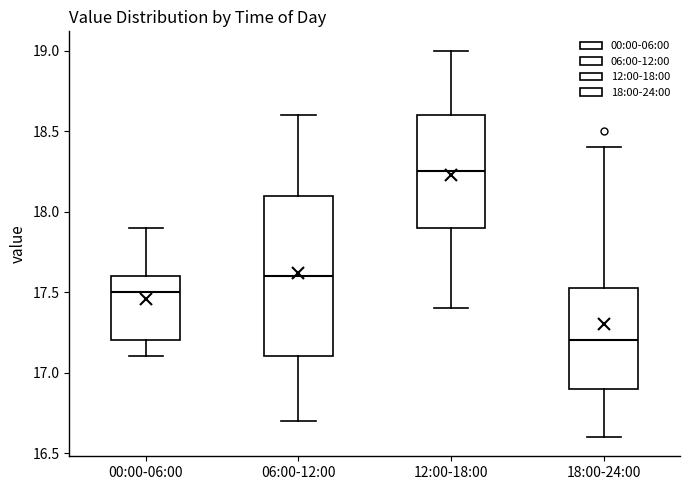

Which box has the highest median line?

12:00-18:00